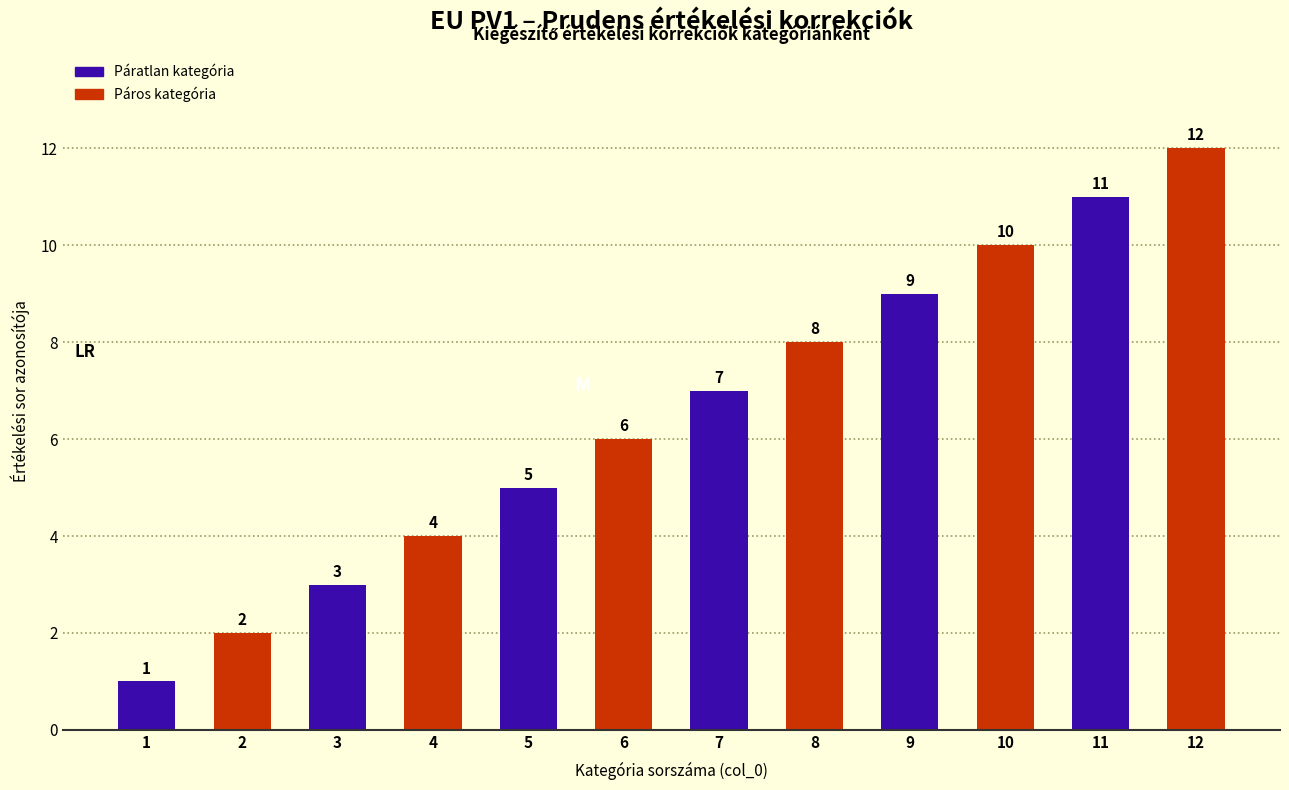

Are the bars grouped side by side (vs. stacked)?

No